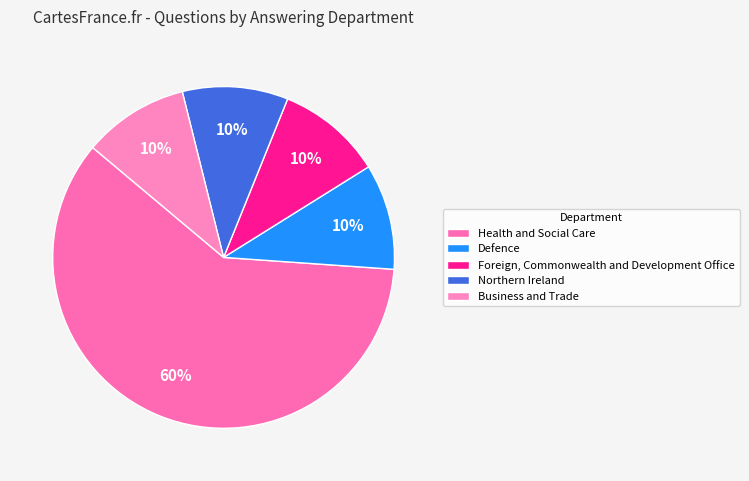

Is it true that Northern Ireland is 10% of the pie?

True